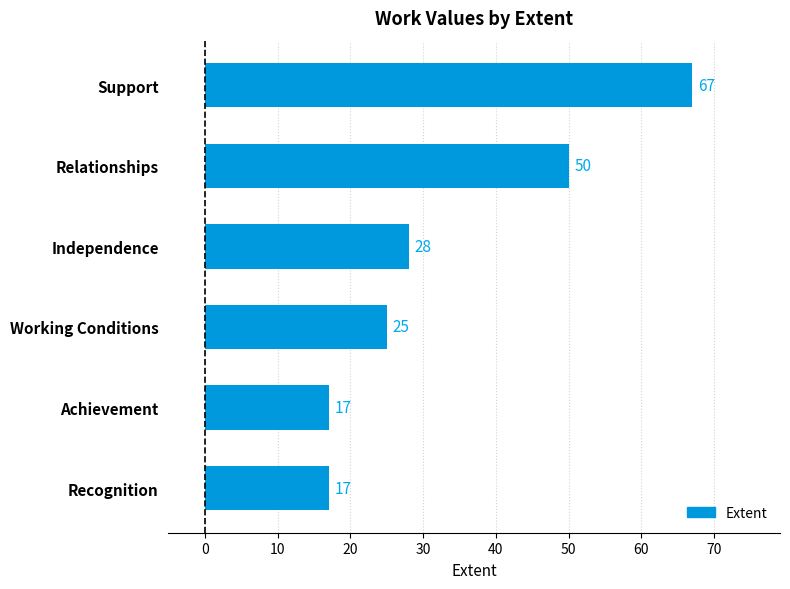

Is it true that the value at Relationships is 70?

False